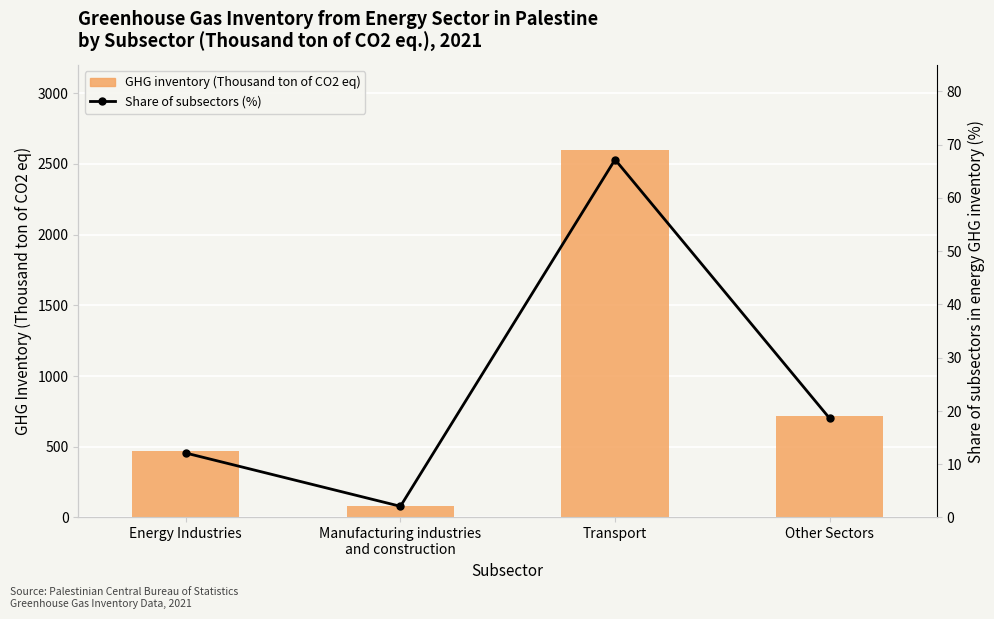

Reading right to left, transcribe all the data shown in this chart.

GHG inventory (Thousand ton of CO2 eq): Other Sectors=720.2	Transport=2597.5	Manufacturing industries
and construction=83.0	Energy Industries=466.7
Share of subsectors (%): Other Sectors=18.6	Transport=67.2	Manufacturing industries
and construction=2.1	Energy Industries=12.1